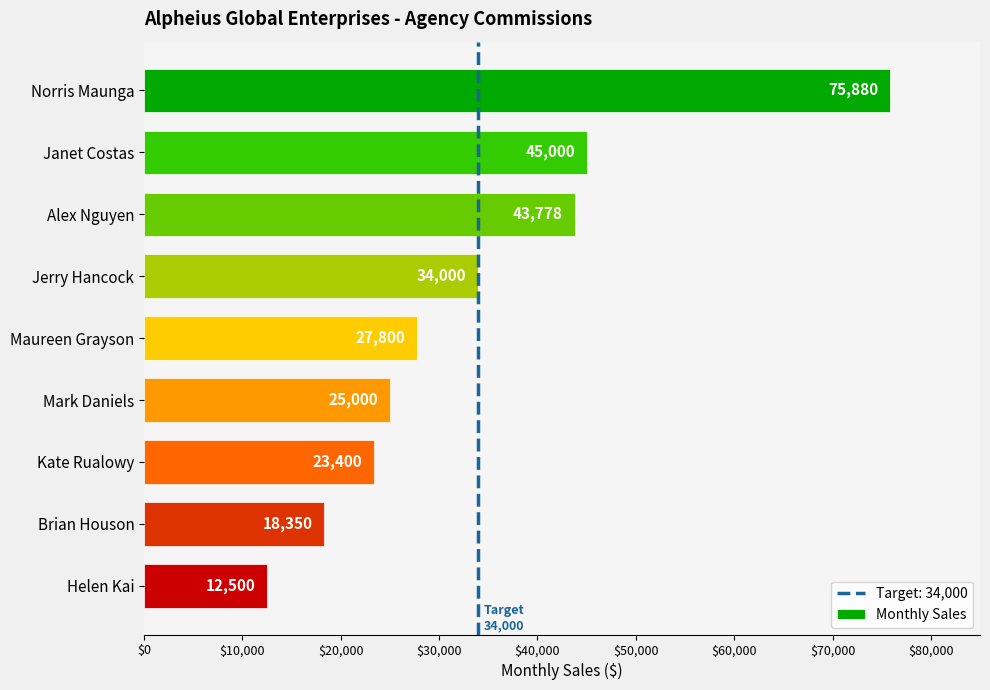

At which label is the value closest to 44190?

Alex Nguyen